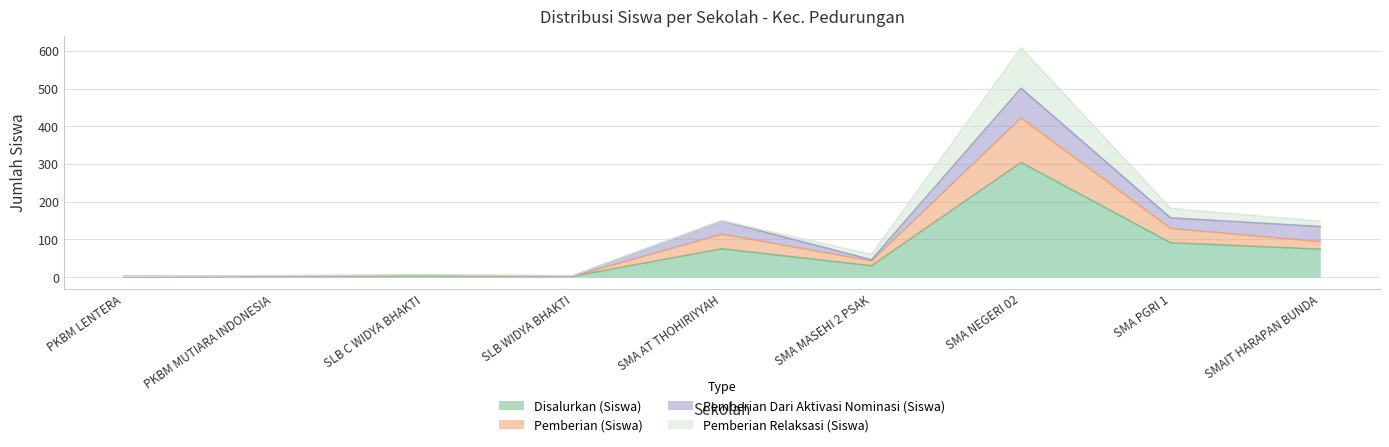

True or false: Pemberian (Siswa) has a value of 1 at PKBM LENTERA.

True